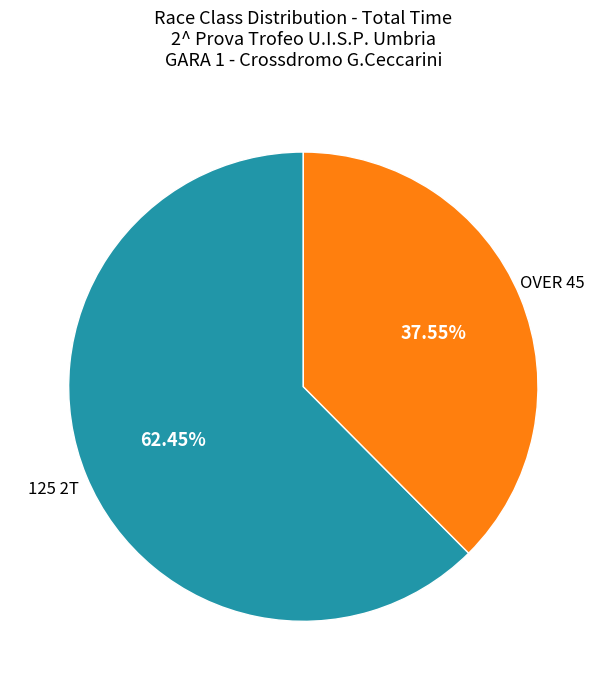

Do 125 2T and OVER 45 together represent more than half of the pie?

Yes